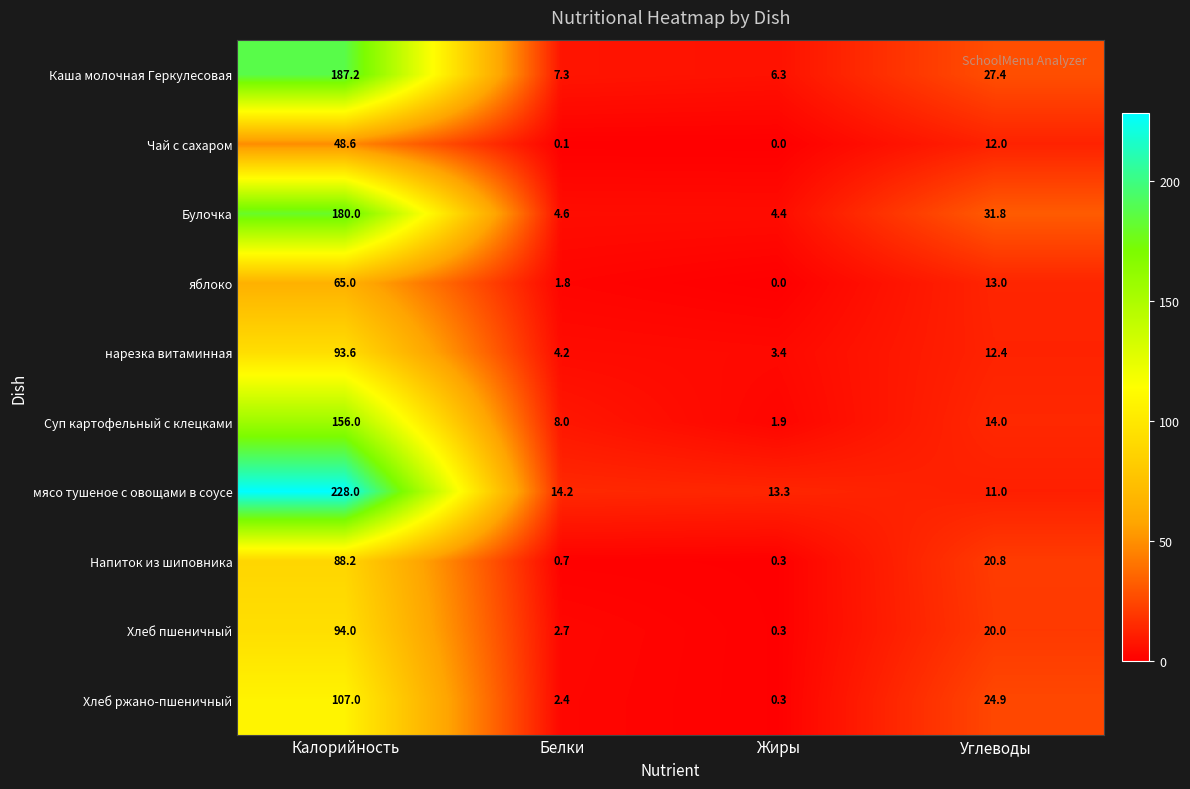

Which label corresponds to the largest value in the chart?

Калорийность